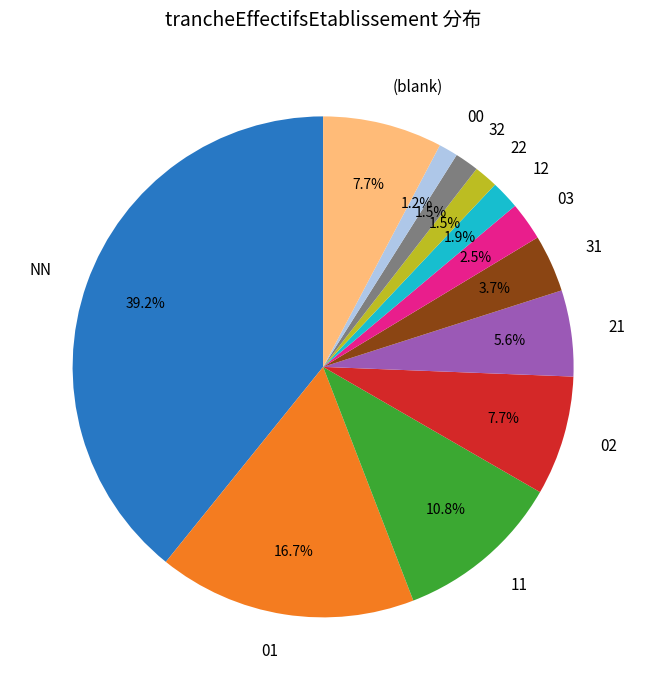

What percentage is NOT represented by NN?

60.8%